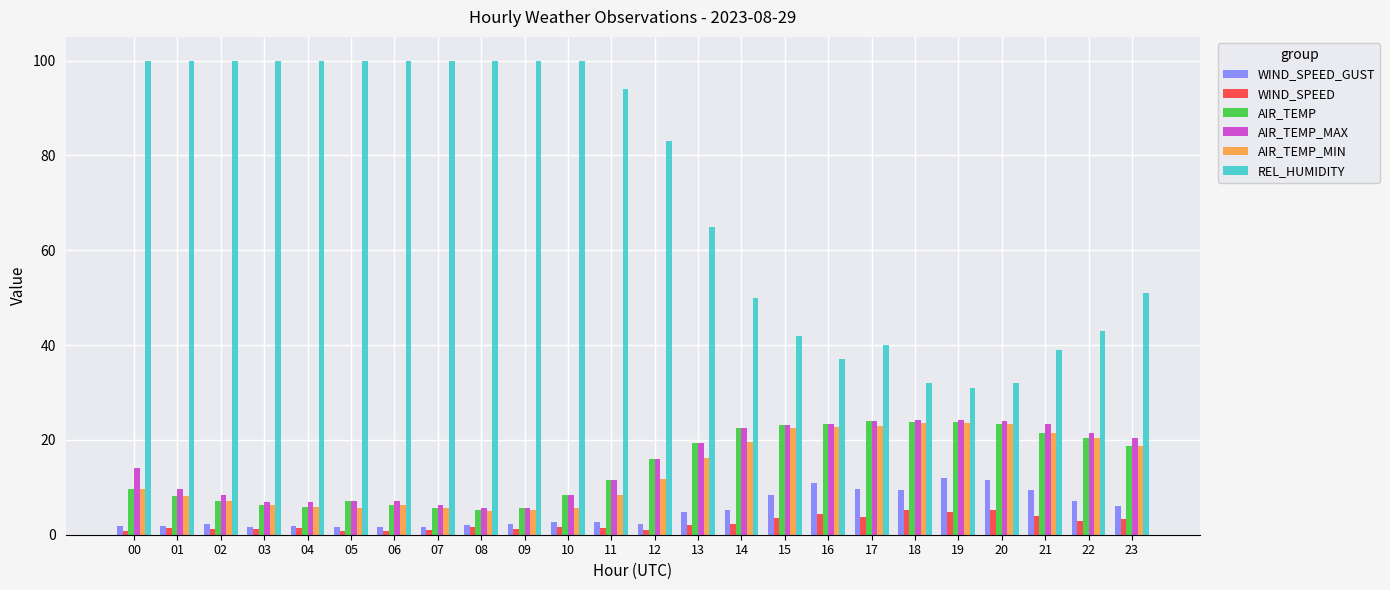

What is the difference between the WIND_SPEED values at 15 and 18?

1.8